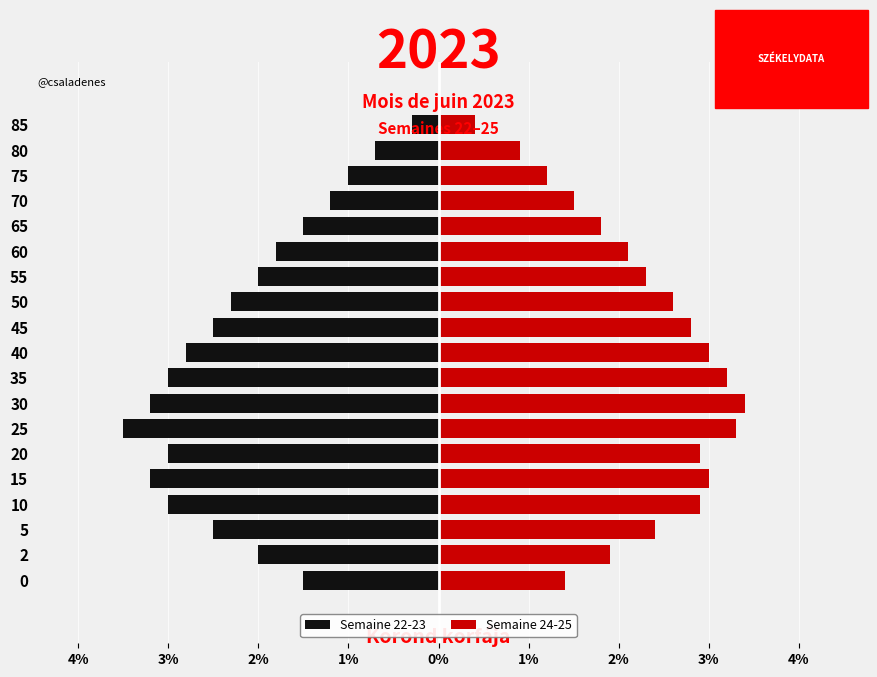

What is the sum of the Semaine 24-25 values at 65 and 35?

5.0